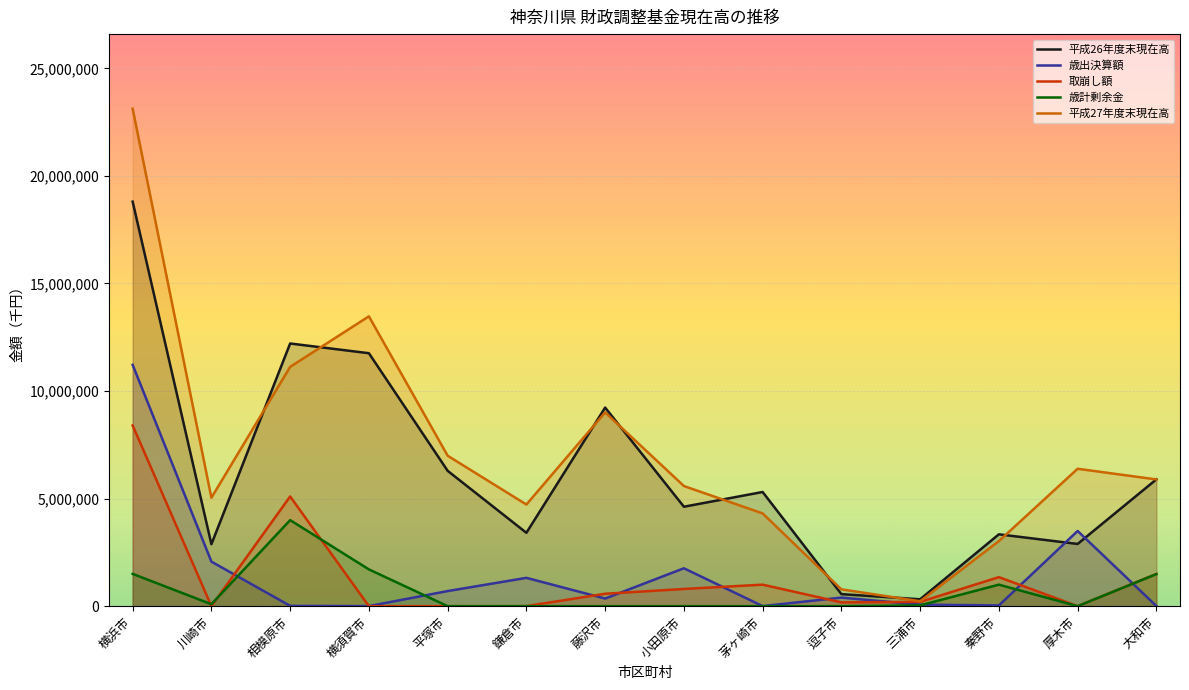

Which series has the widest spread of values?

平成27年度末現在高